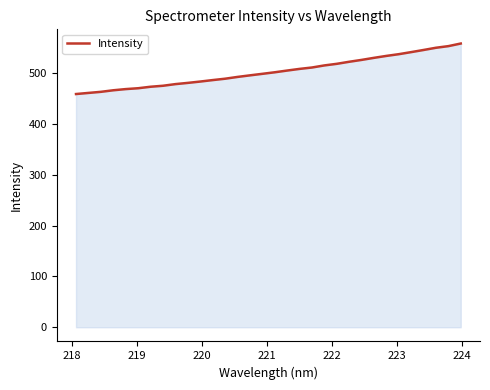

What is the difference between the maximum and minimum values?

99.3